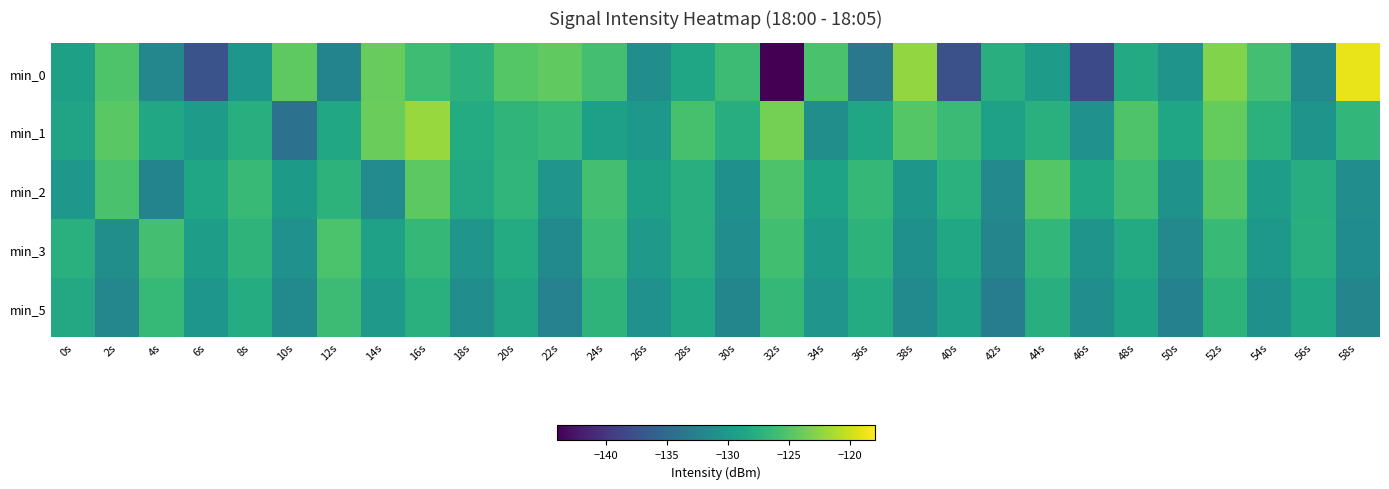

What is the smallest value displayed?

-144.1